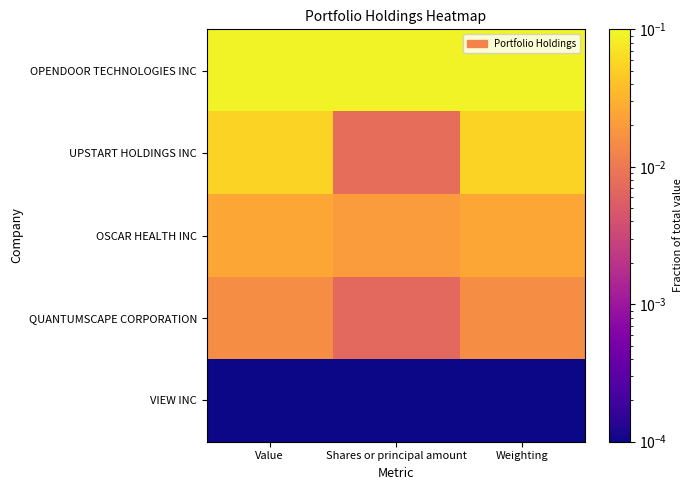

Which label corresponds to the smallest value in the chart?

Value